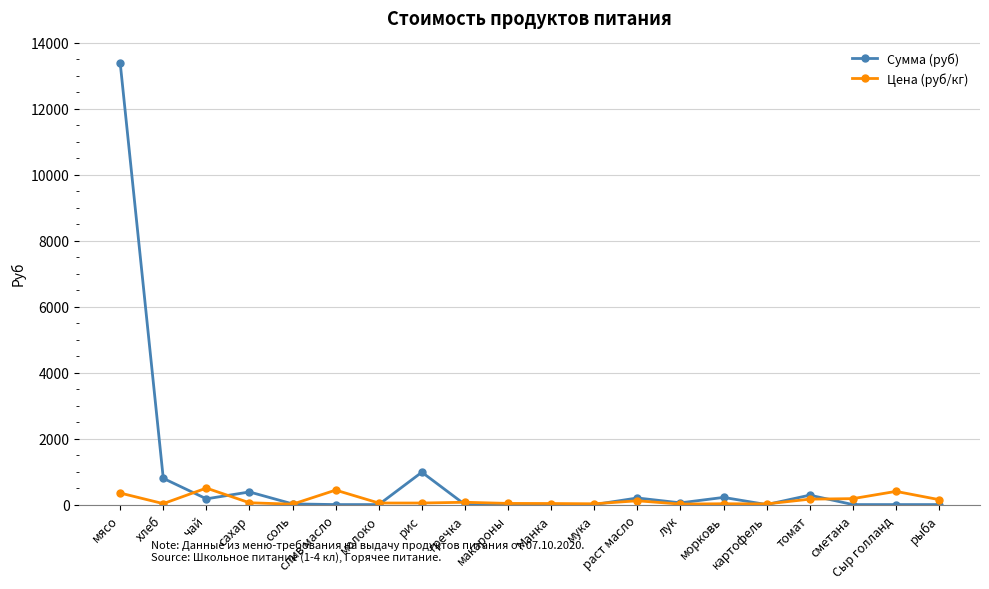

How many categories are shown in the chart?

20